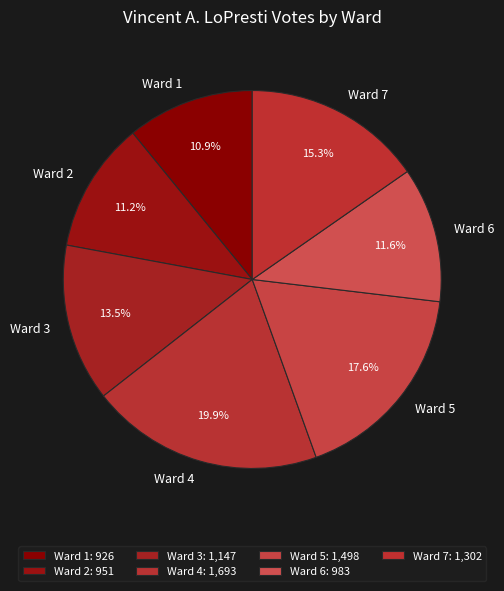

True or false: Ward 6 accounts for 1% of the total.

False